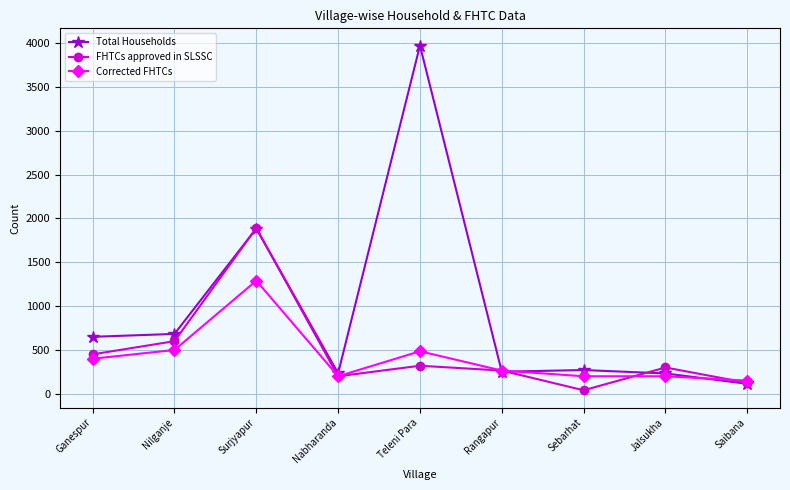

What is the difference between the second highest and second lowest values in the Total Households series?

1653